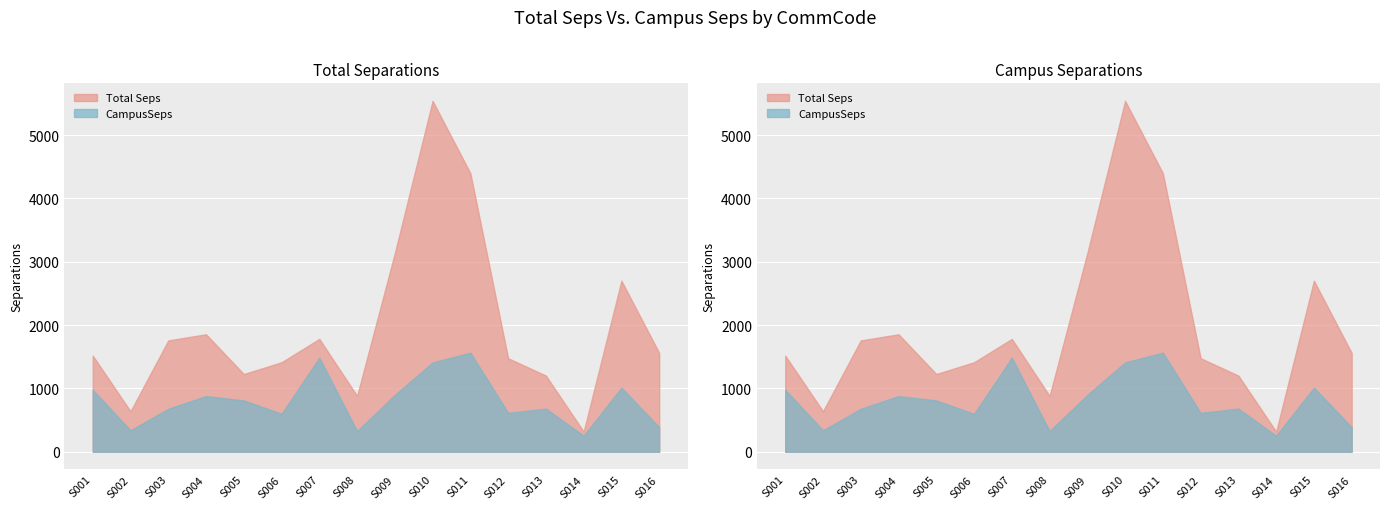

Is it true that CampusSeps equals 1565.6 at S011?

True